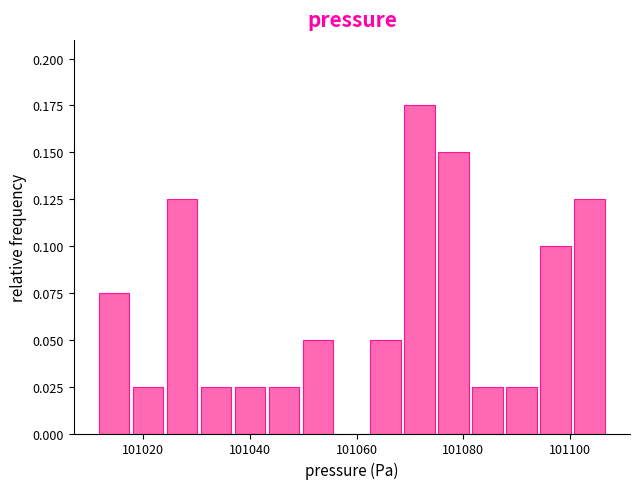

Around what value on the x-axis is the tallest bar? Give the approximate position of its centre, as read against the axis.

101072